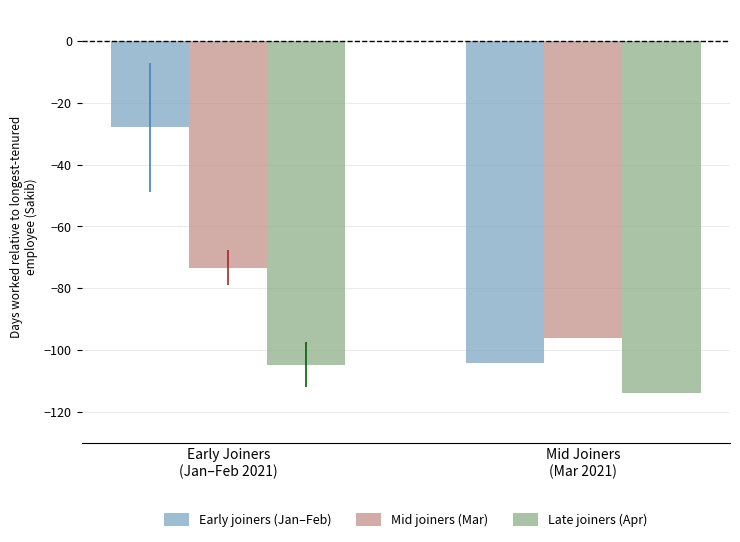

List the series in order of their peak value, highest first.

Early joiners (Jan–Feb), Mid joiners (Mar), Late joiners (Apr)